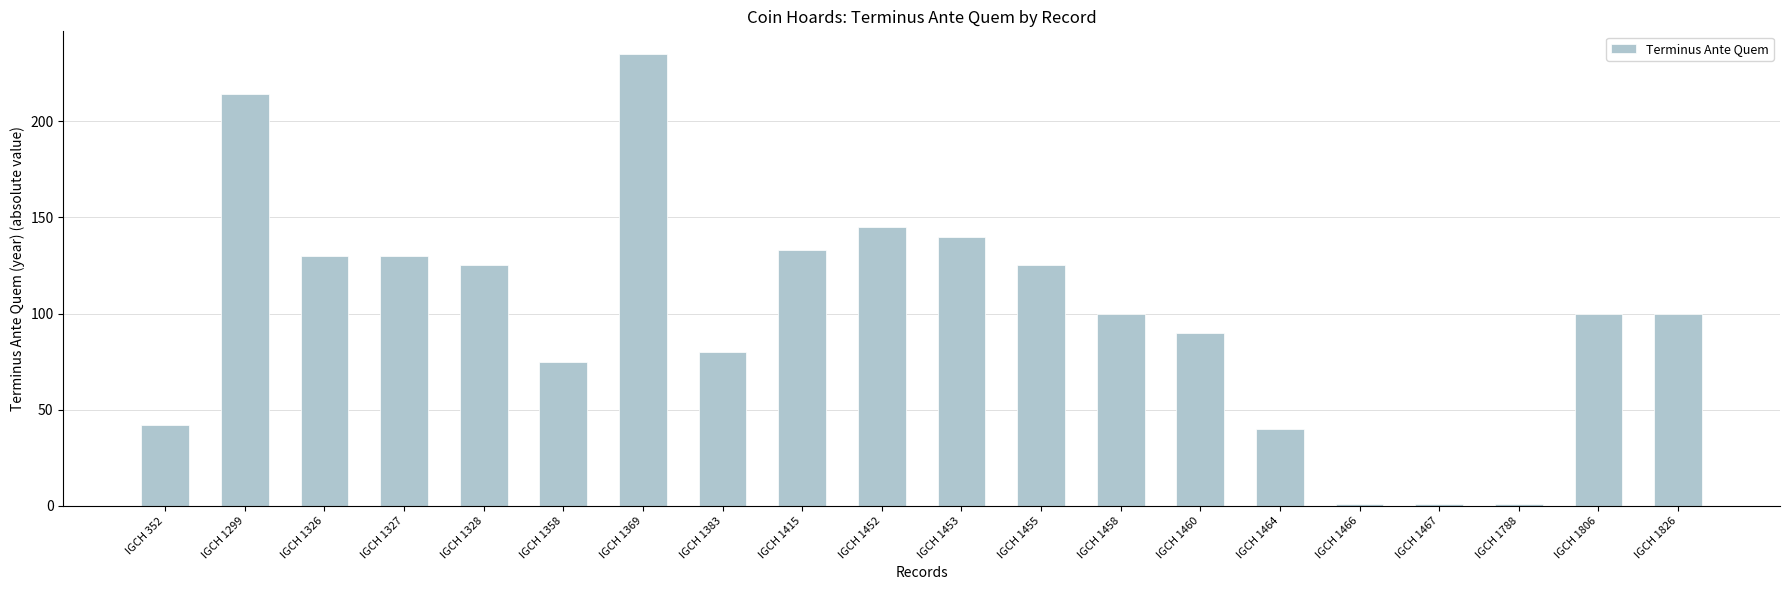

Between IGCH 1455 and IGCH 1358, which is larger?

IGCH 1455